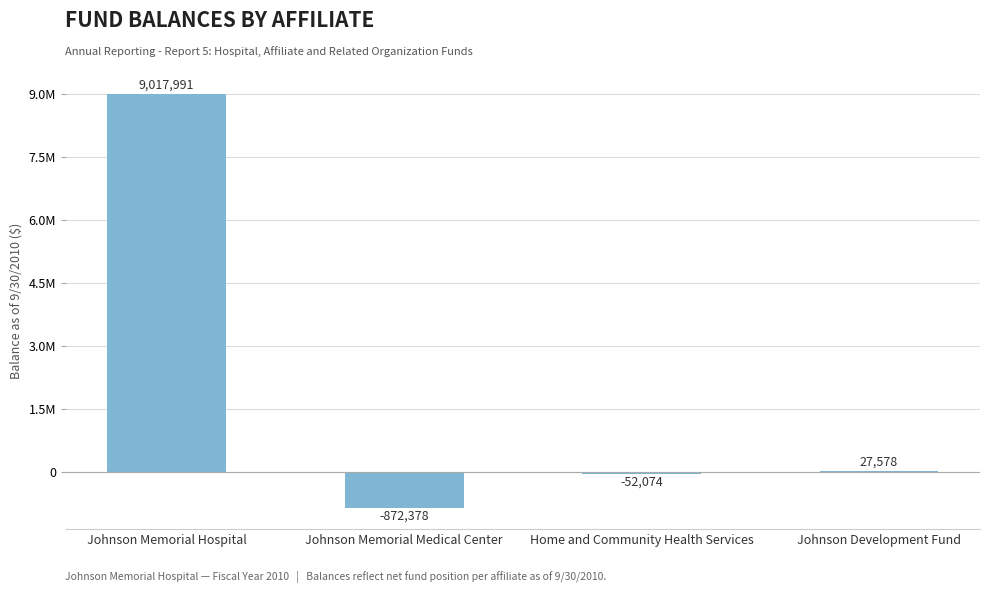

What value does the data have at Johnson Development Fund, to the nearest 10?

27580